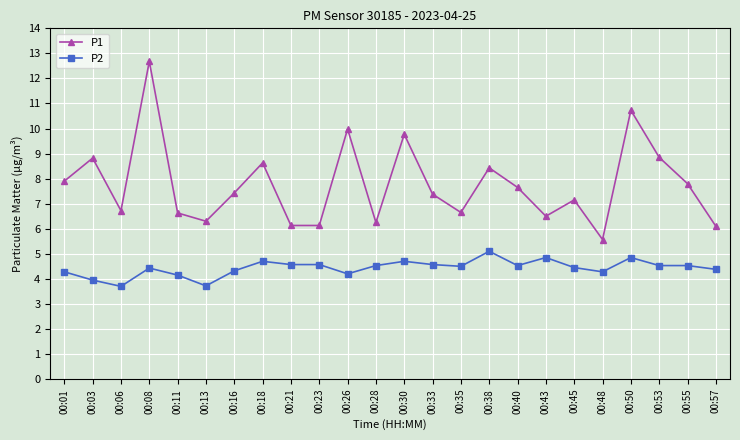

What is the value of the P1 point at the 2nd from the left?

8.8